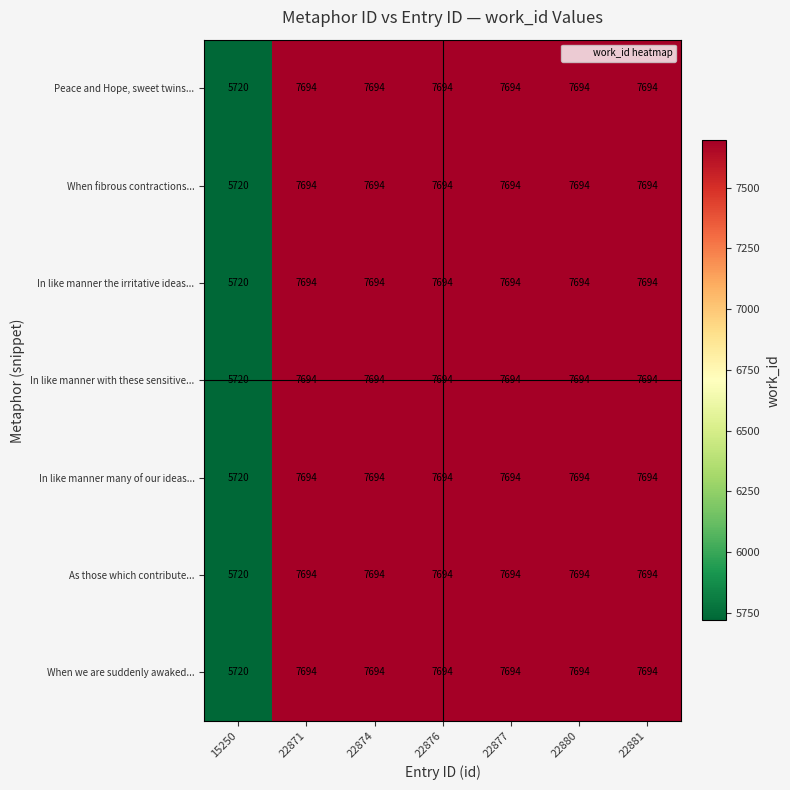

What is the sum of all As those which contribute... values?

51884